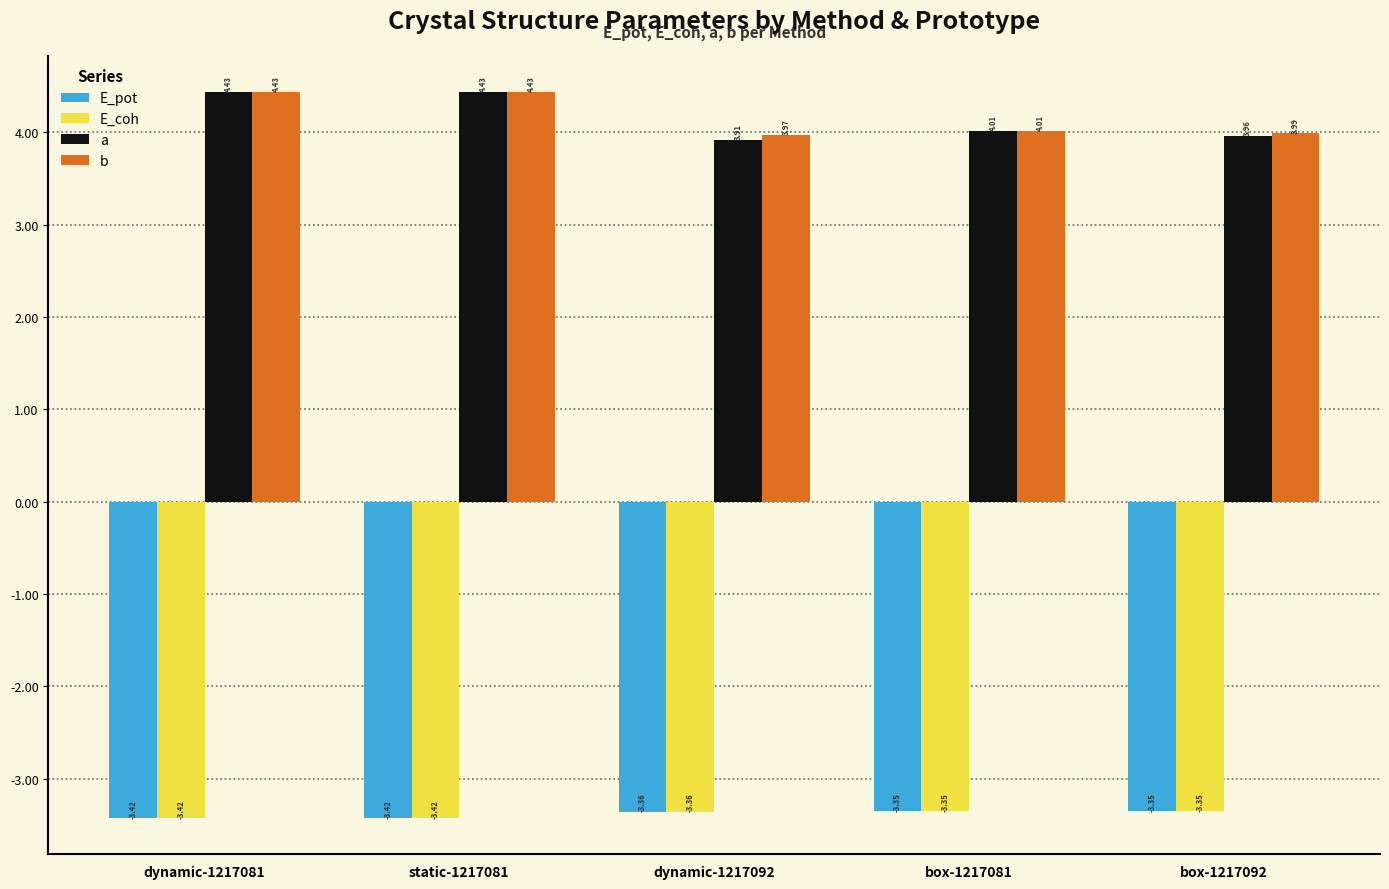

What is the difference between the highest and lowest values at box-1217081?

7.4